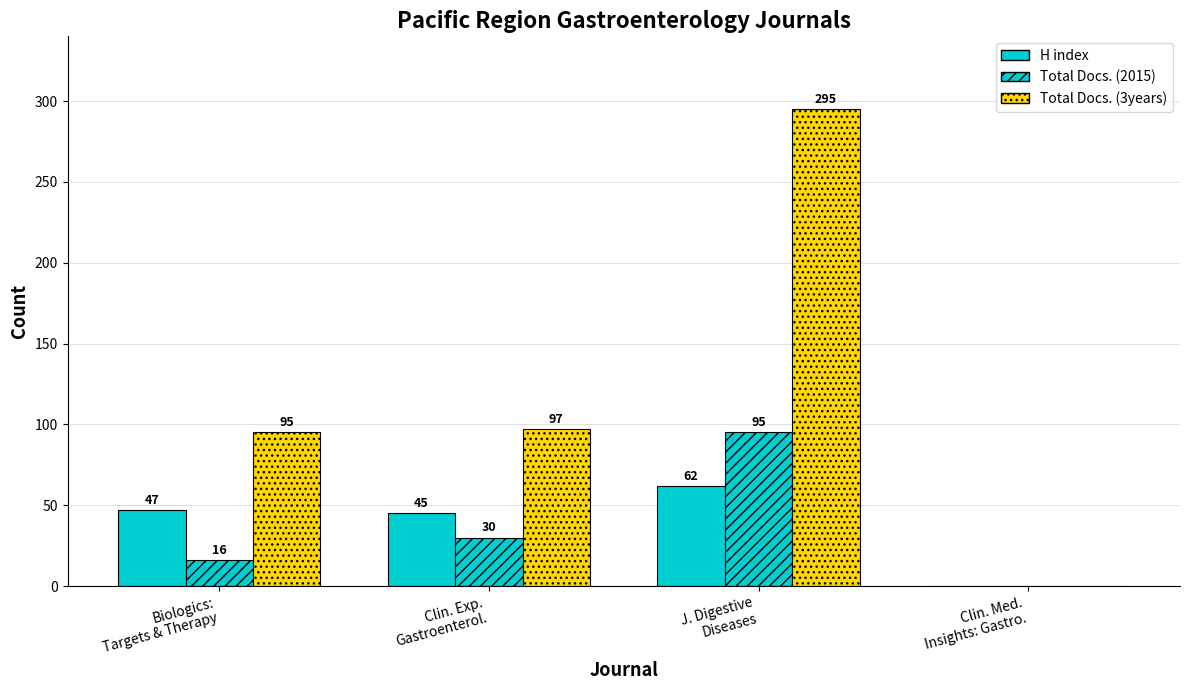

List the labels in order of H index value, smallest first.

Clin. Med.
Insights: Gastro., Clin. Exp.
Gastroenterol., Biologics:
Targets & Therapy, J. Digestive
Diseases